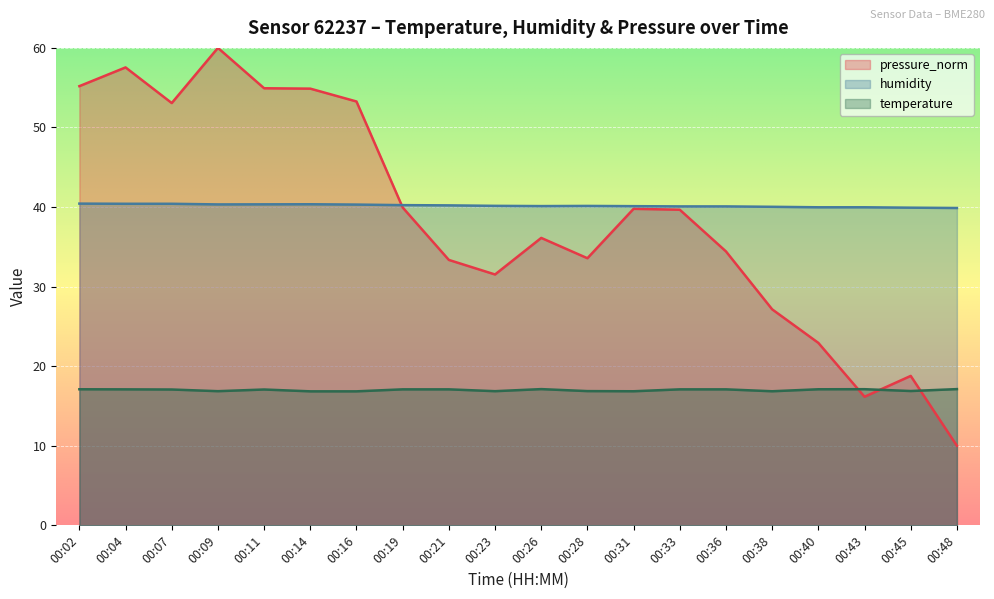

Reading right to left, what are all the values shown in this chart?

temperature: 00:48=17.1	00:45=16.9	00:43=17.1	00:40=17.1	00:38=16.9	00:36=17.1	00:33=17.1	00:31=16.9	00:28=16.9	00:26=17.1	00:23=16.9	00:21=17.1	00:19=17.1	00:16=16.8	00:14=16.8	00:11=17.1	00:09=16.9	00:07=17.1	00:04=17.1	00:02=17.1
humidity: 00:48=39.9	00:45=39.9	00:43=40.0	00:40=40.0	00:38=40.0	00:36=40.1	00:33=40.1	00:31=40.1	00:28=40.1	00:26=40.1	00:23=40.1	00:21=40.2	00:19=40.2	00:16=40.3	00:14=40.4	00:11=40.3	00:09=40.3	00:07=40.4	00:04=40.4	00:02=40.4
pressure_norm: 00:48=10.0	00:45=18.8	00:43=16.2	00:40=22.9	00:38=27.1	00:36=34.4	00:33=39.7	00:31=39.8	00:28=33.6	00:26=36.1	00:23=31.5	00:21=33.4	00:19=39.9	00:16=53.3	00:14=54.9	00:11=54.9	00:09=60.0	00:07=53.1	00:04=57.5	00:02=55.2